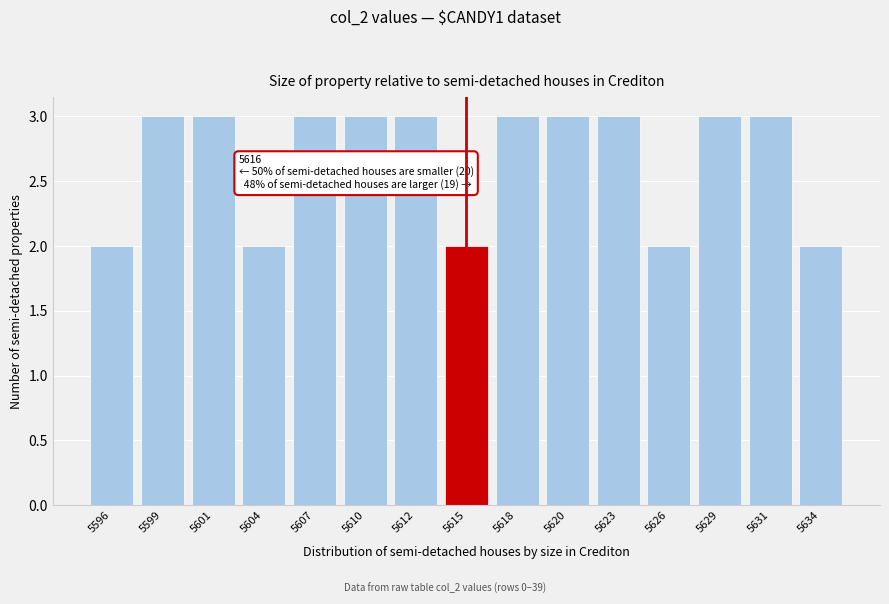

Reading left to right, transcribe all the data shown in this chart.

2	3	3	2	3	3	3	2	3	3	3	2	3	3	2